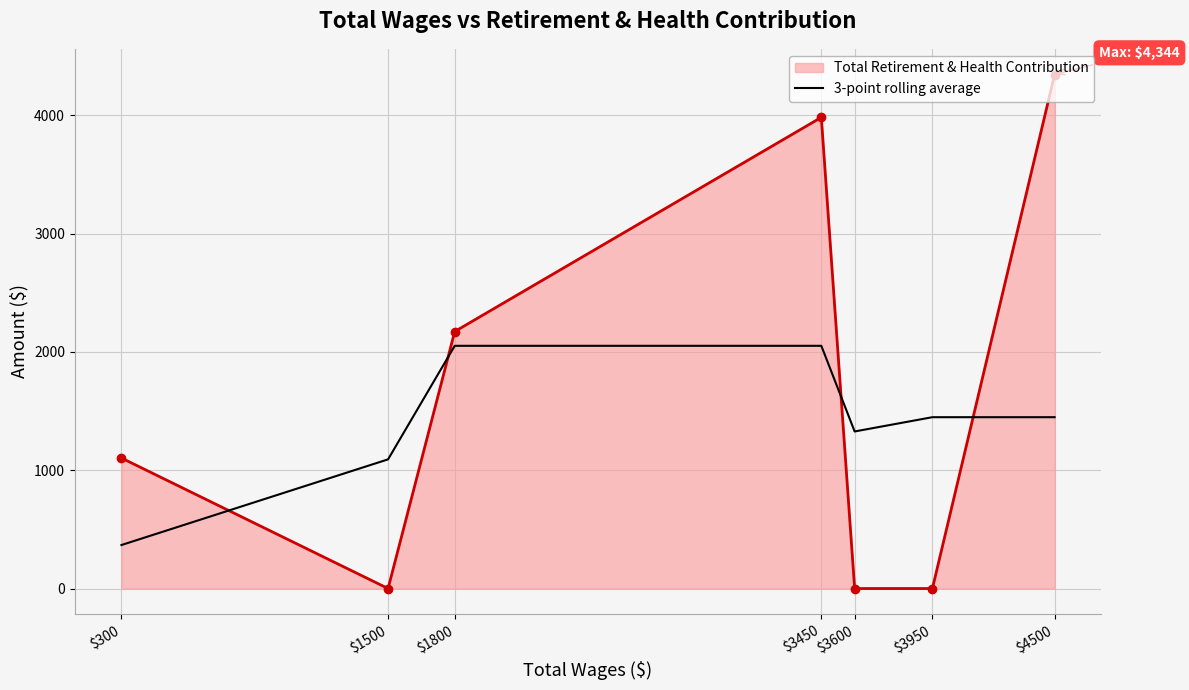

Which category has the highest value across all series?

$4500